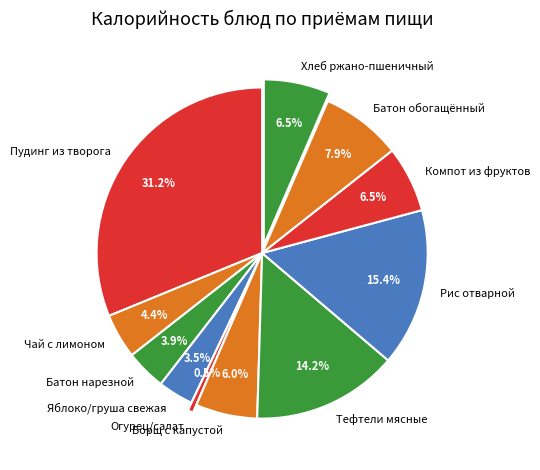

How many segments does this pie chart have?

11